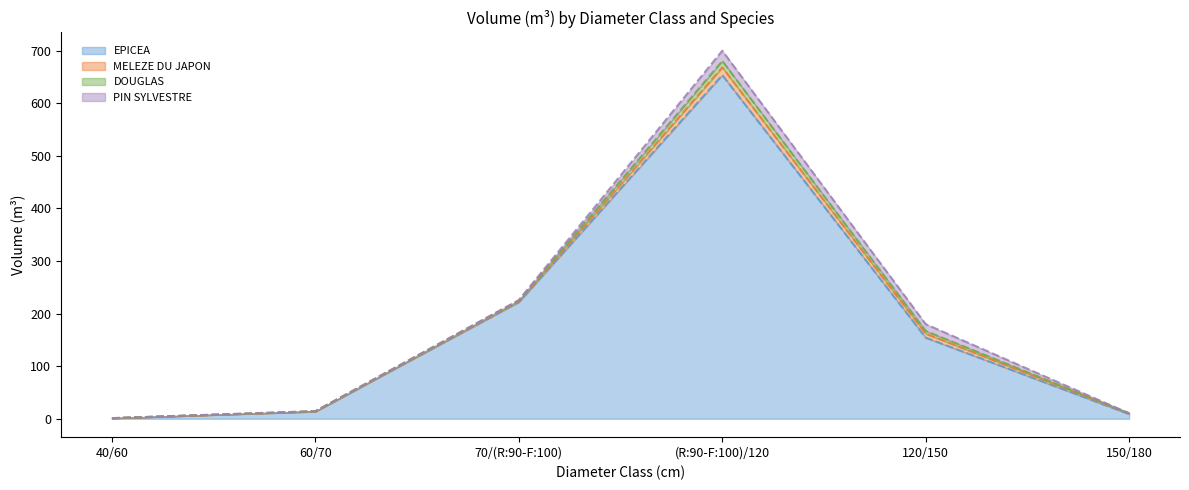

At which label is EPICEA closest to 327?

70/(R:90-F:100)